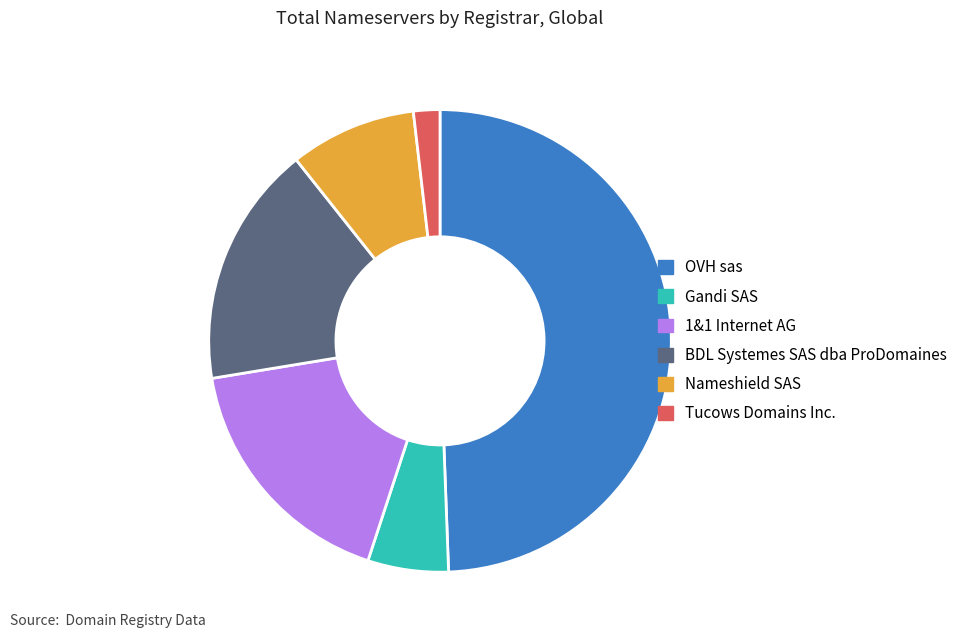

Which slice is the smallest?

Tucows Domains Inc.